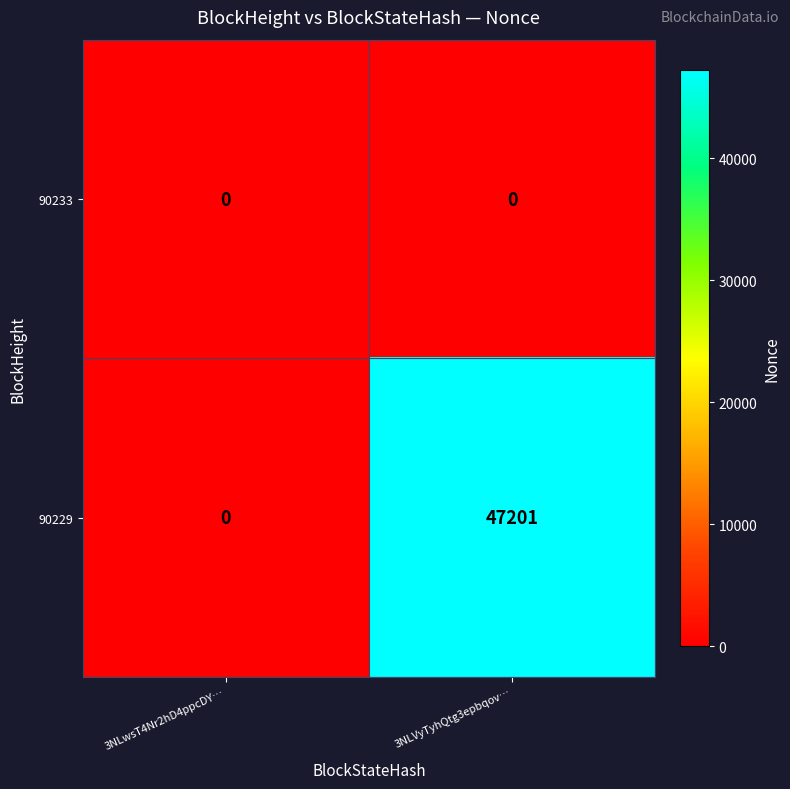

Rank the categories by 90229 value from lowest to highest.

3NLwsT4Nr2hD4ppcDY…, 3NLVyTyhQtg3epbqov…